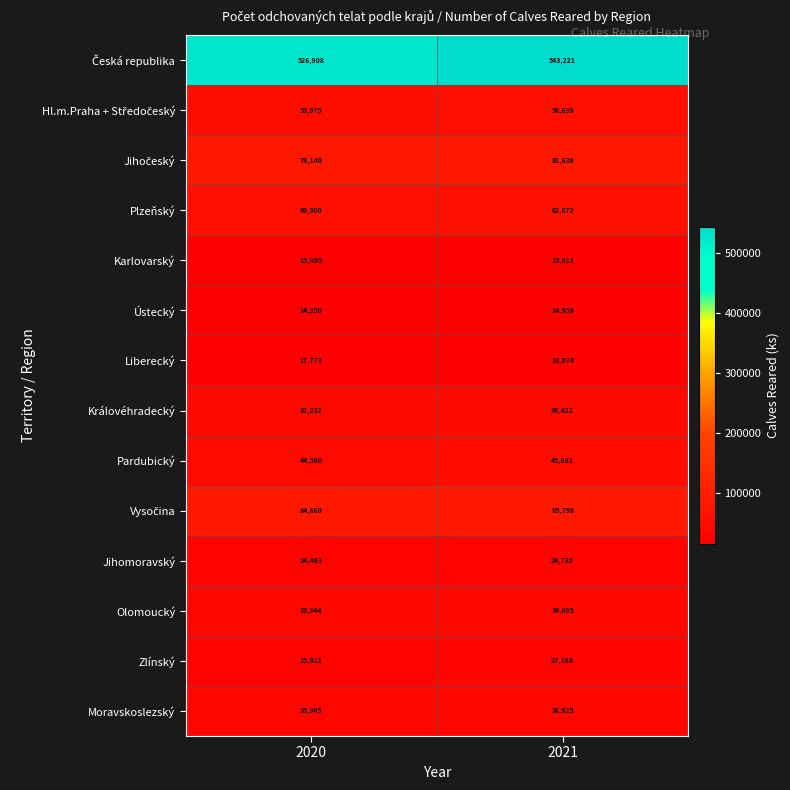

At which label is Královéhradecký closest to 37827?

2020